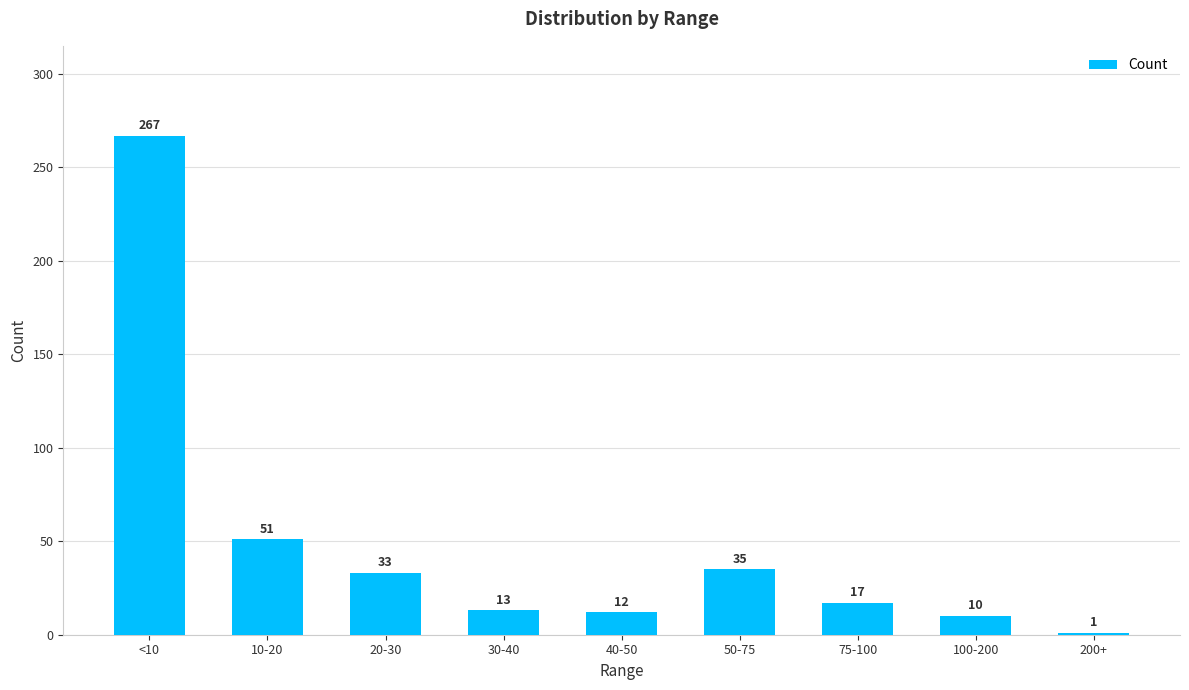

The chart shows a value of 51 at 10-20. True or false?

True